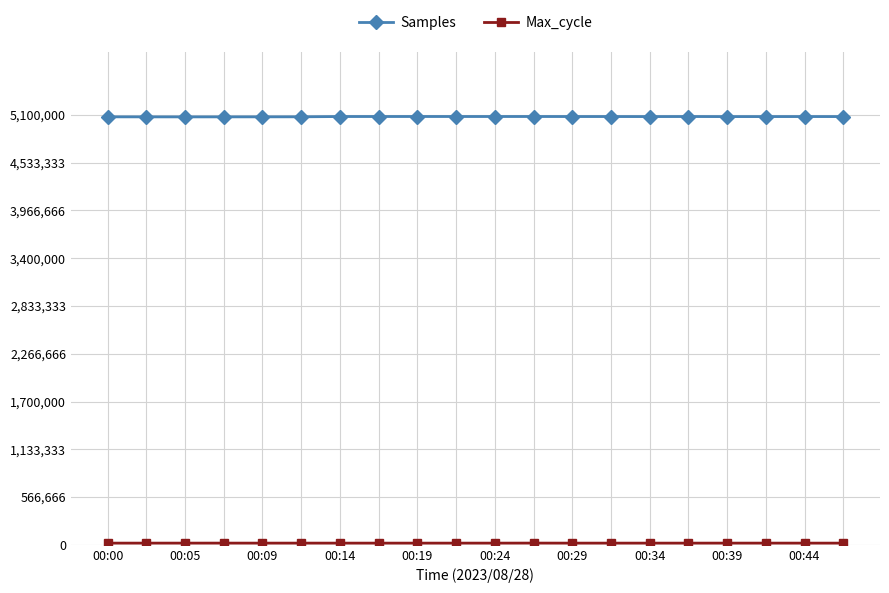

True or false: Samples has more than 2 points higher than both neighbors.

True